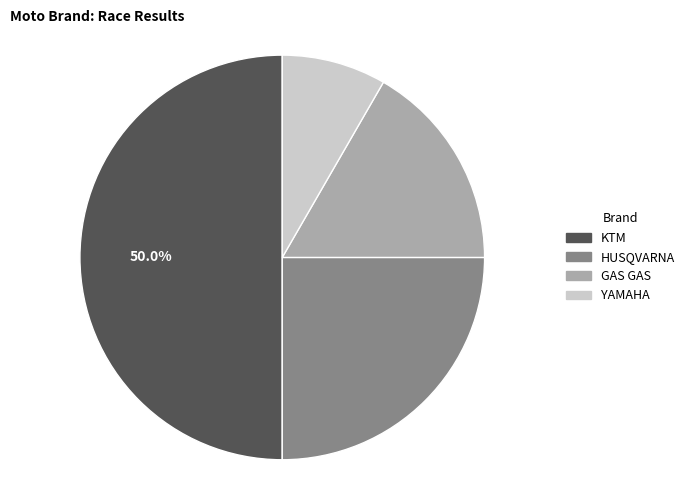

Does HUSQVARNA represent more than half of the total?

No